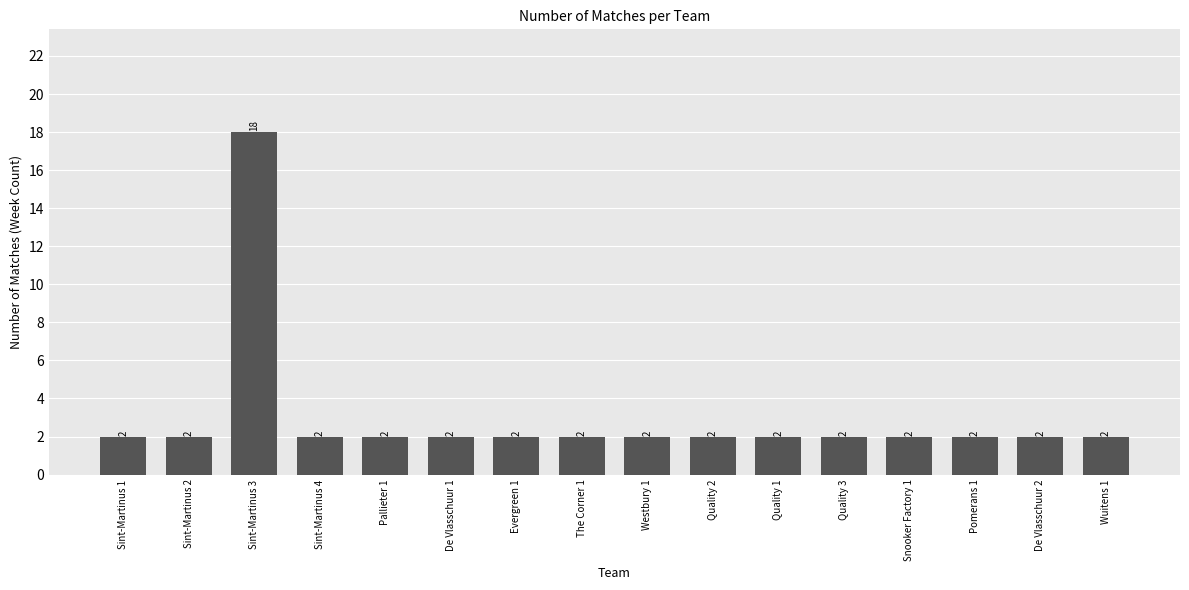

What is the value of the 2nd bar from the left?

2